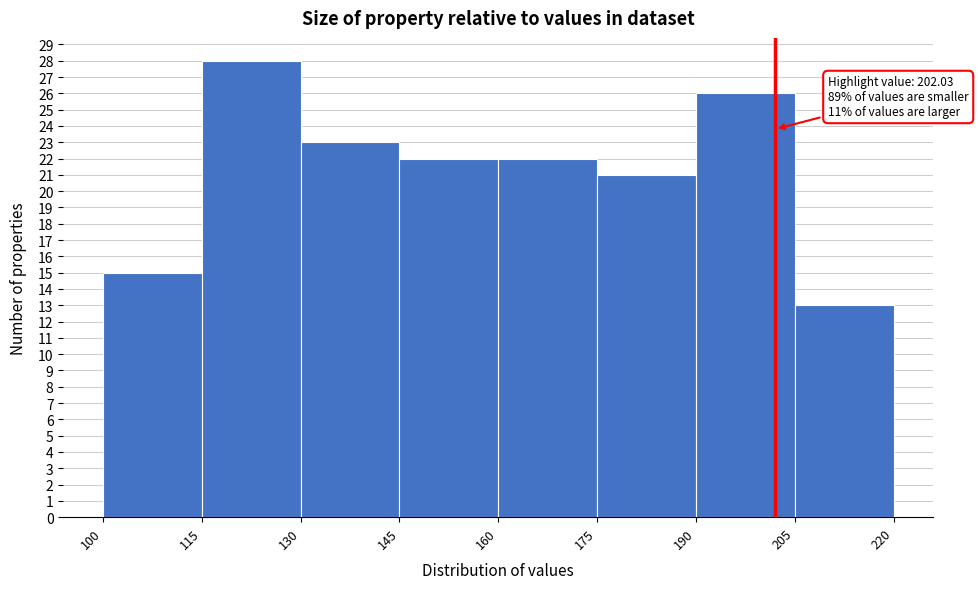

Which range on the x-axis has the tallest bar?

115 to 130